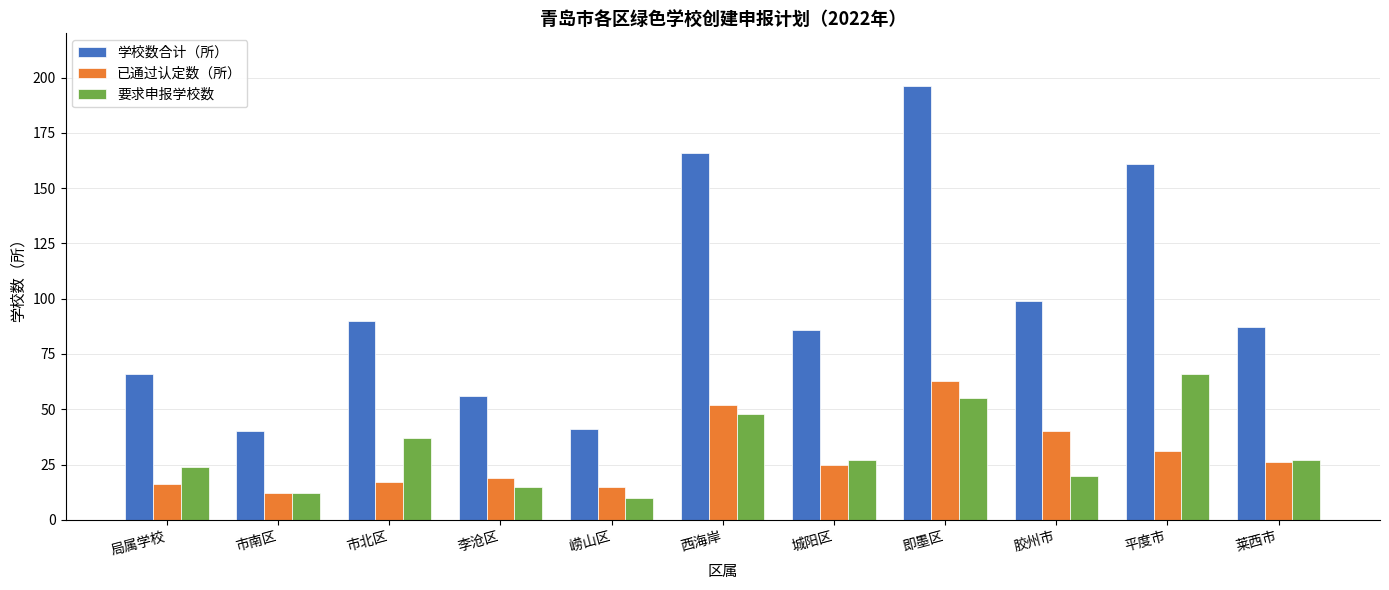

Is it true that 要求申报学校数 equals 13 at 局属学校?

False